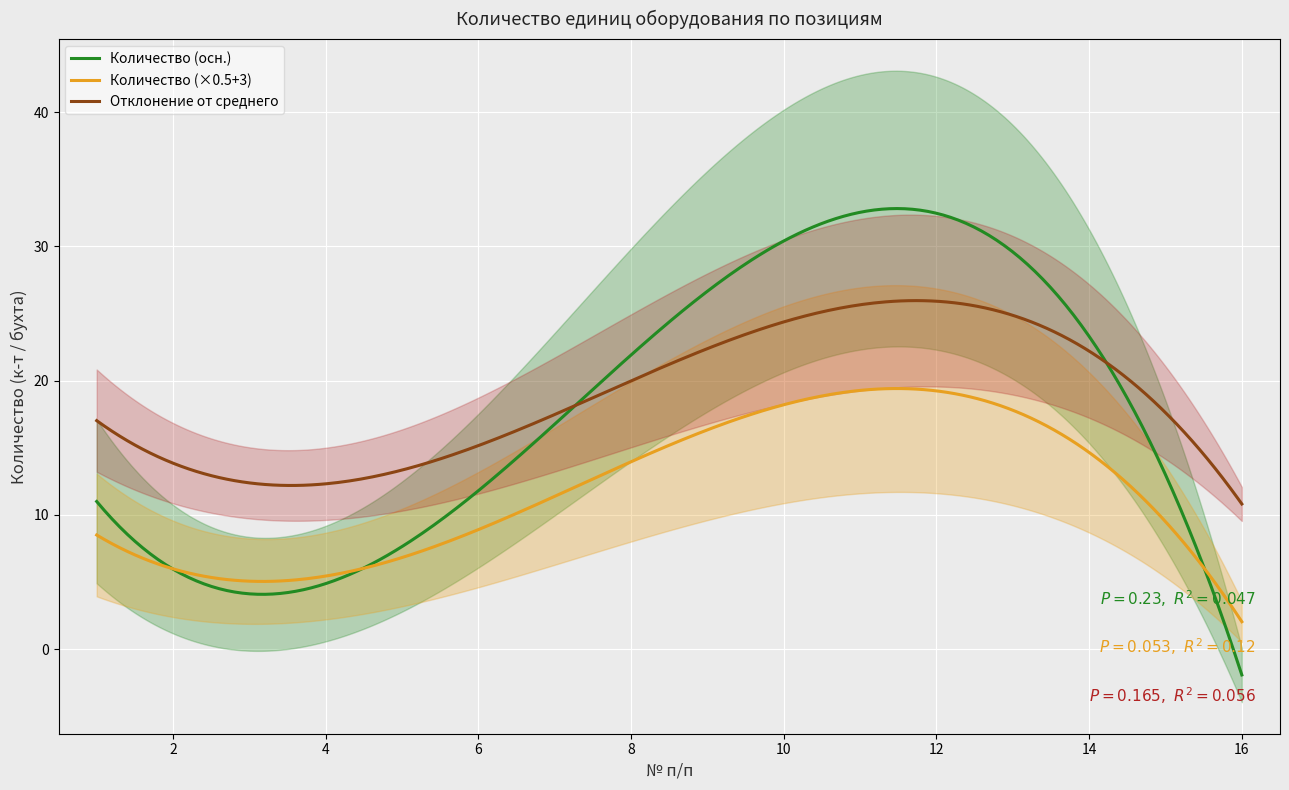

What is the minimum value for Количество (×0.5+3)?

2.0